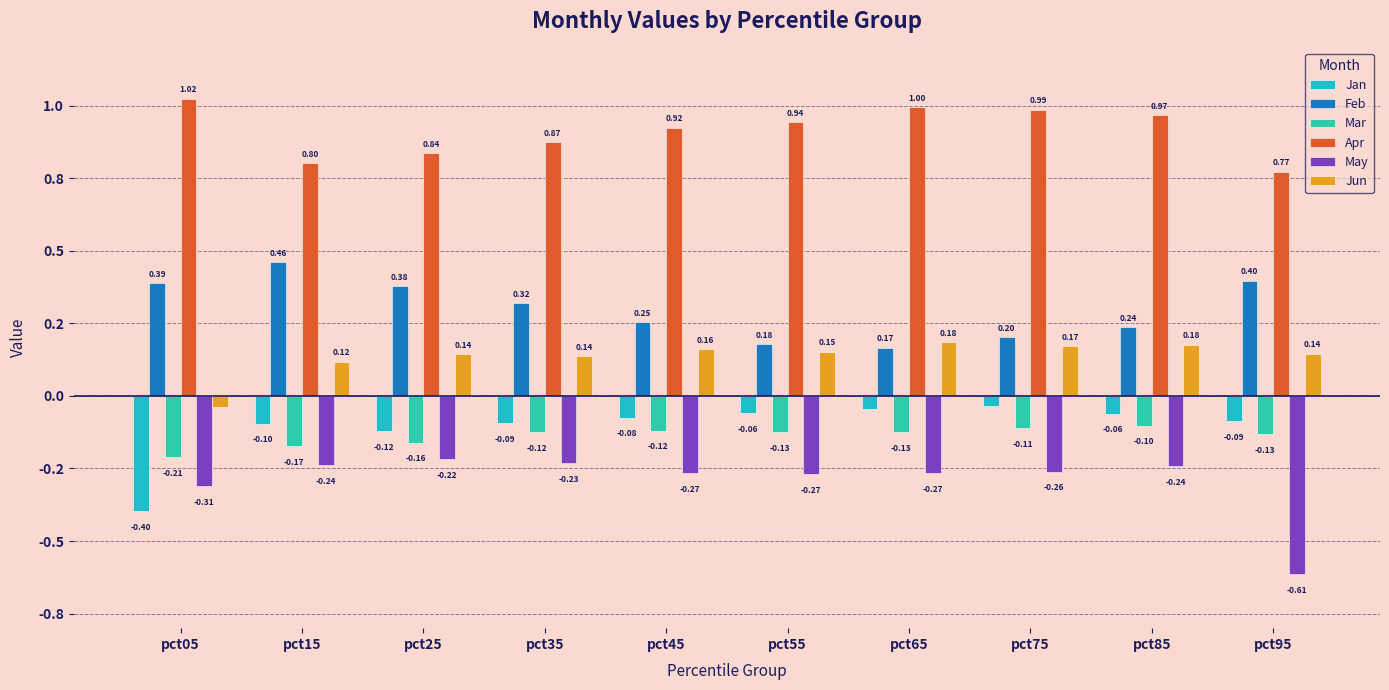

Which series has the largest range (max minus min)?

May